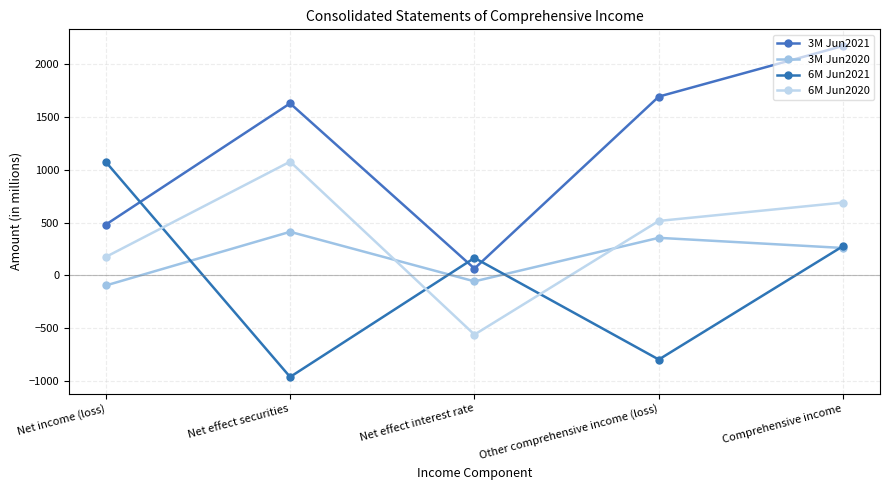

The value of 3M Jun2020 at Net effect securities is 694. True or false?

False